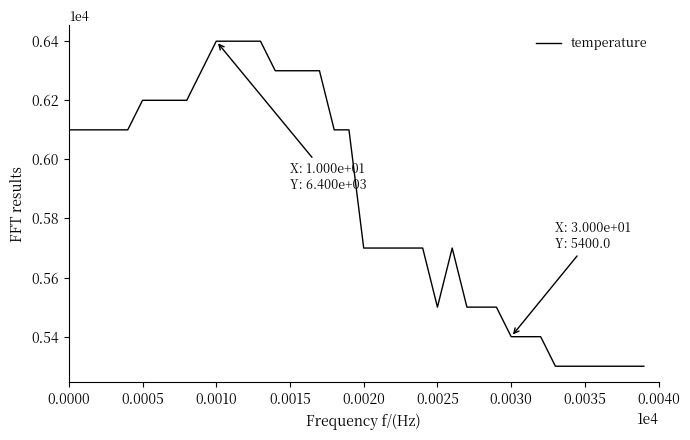

What is the maximum value shown in the chart?

6400